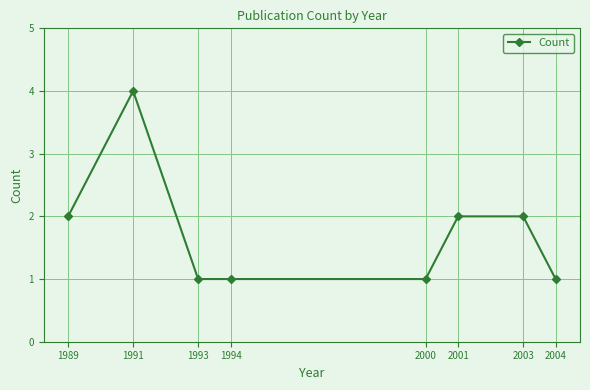

How many data points does each series have?

8